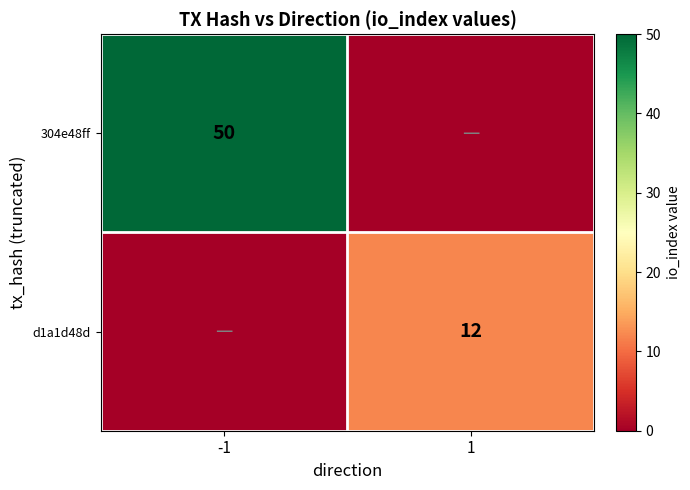

How many categories are shown in the chart?

2